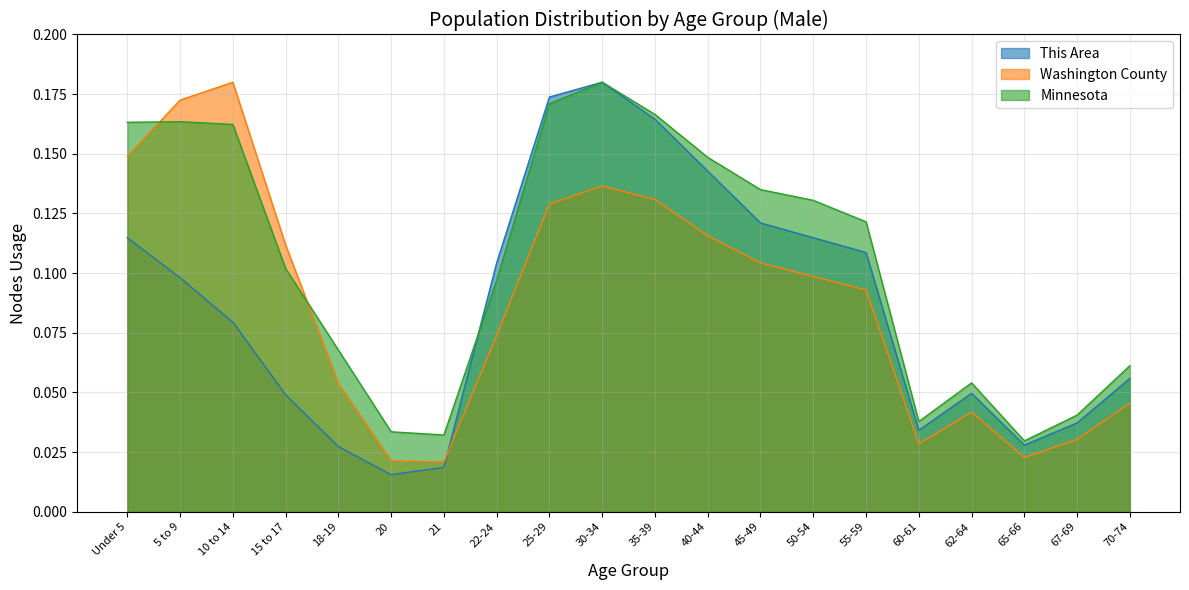

How many intersections are there between Washington County and Minnesota?

2